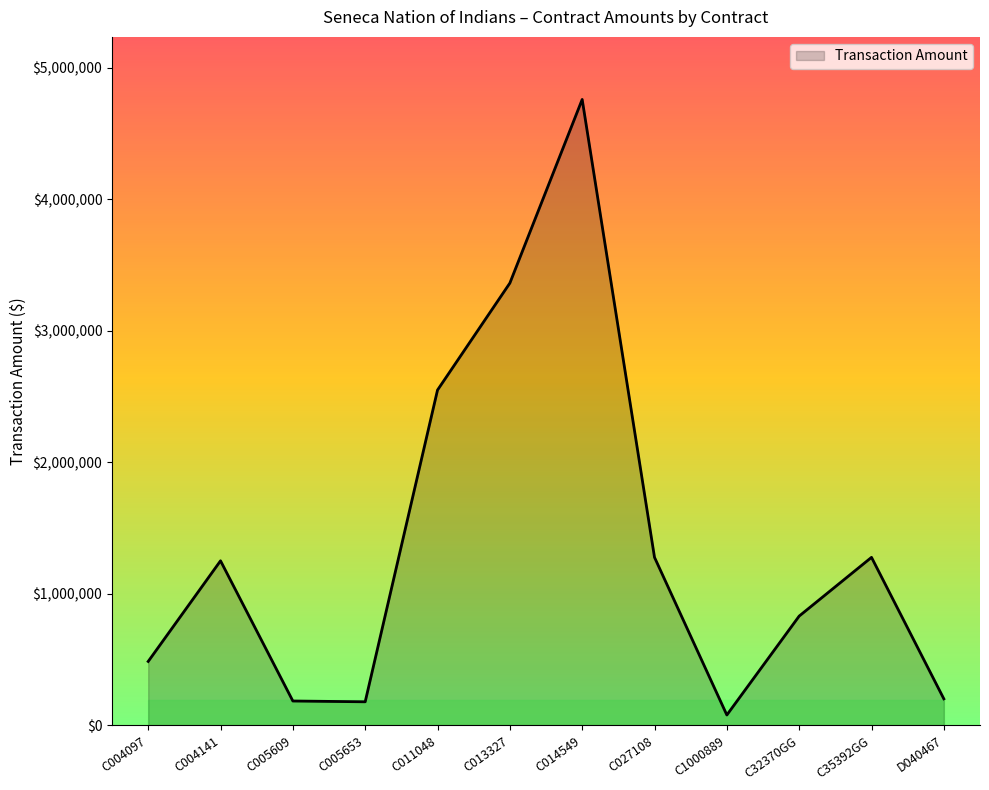

Where is the first local maximum?

C004141